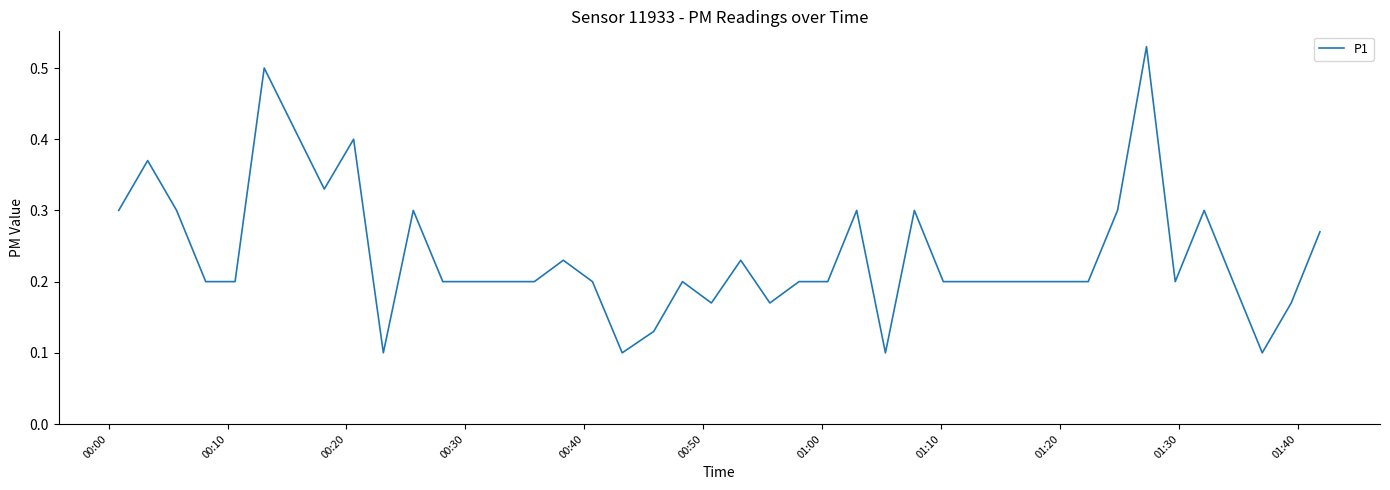

Reading left to right, what are all the values shown in this chart?

0.3	0.4	0.3	0.2	0.2	0.5	0.3	0.4	0.1	0.3	0.2	0.2	0.2	0.2	0.2	0.1	0.1	0.2	0.2	0.2	0.2	0.2	0.2	0.3	0.1	0.3	0.2	0.2	0.2	0.2	0.2	0.2	0.3	0.5	0.2	0.3	0.2	0.1	0.2	0.3